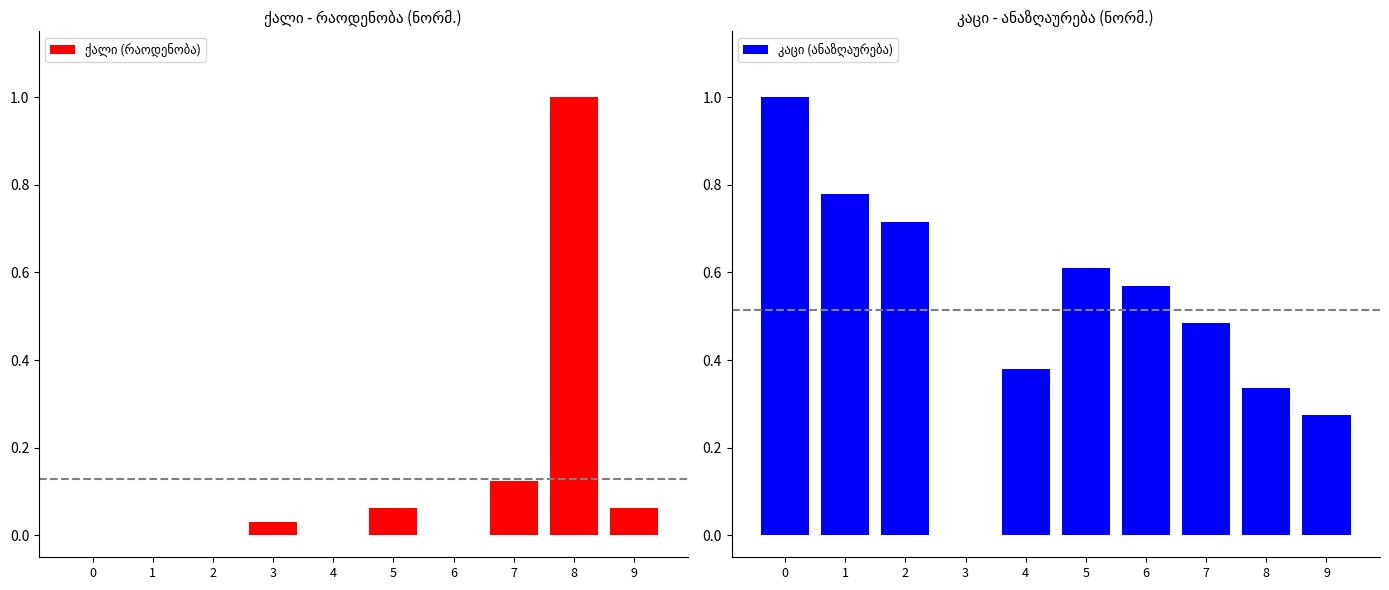

The value of კაცი (ანაზღაურება) at 8 is 0.5. True or false?

False